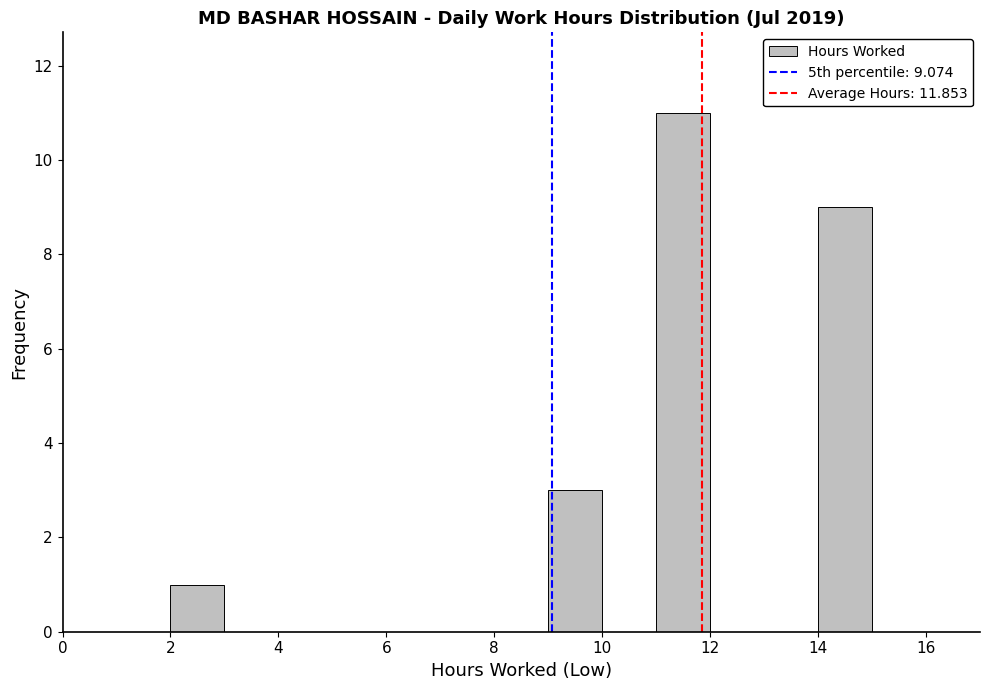

Over which range of the x-axis is the bar tallest?

11 to 12